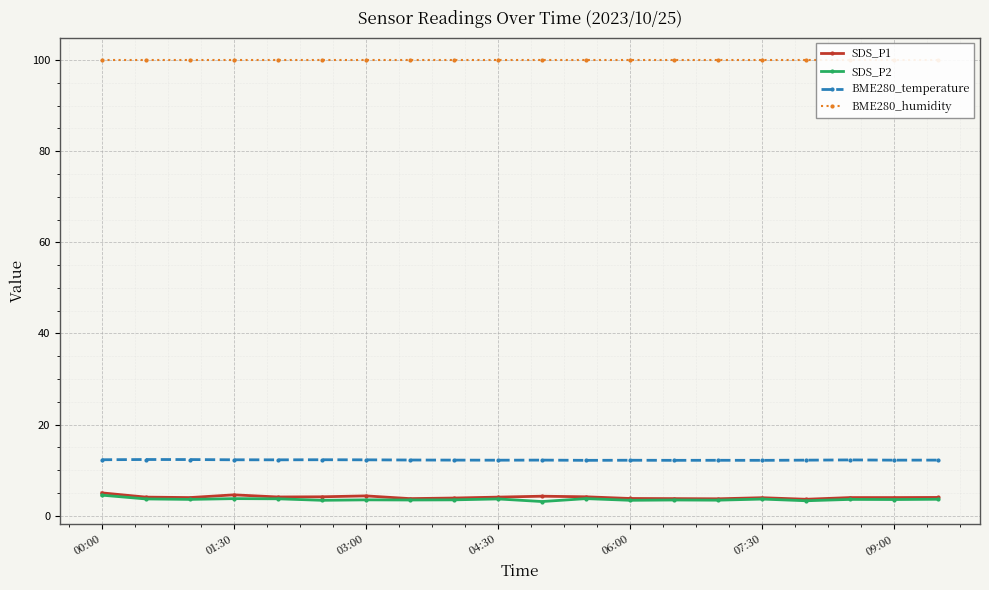

True or false: BME280_humidity has more than 0 points higher than both neighbors.

False